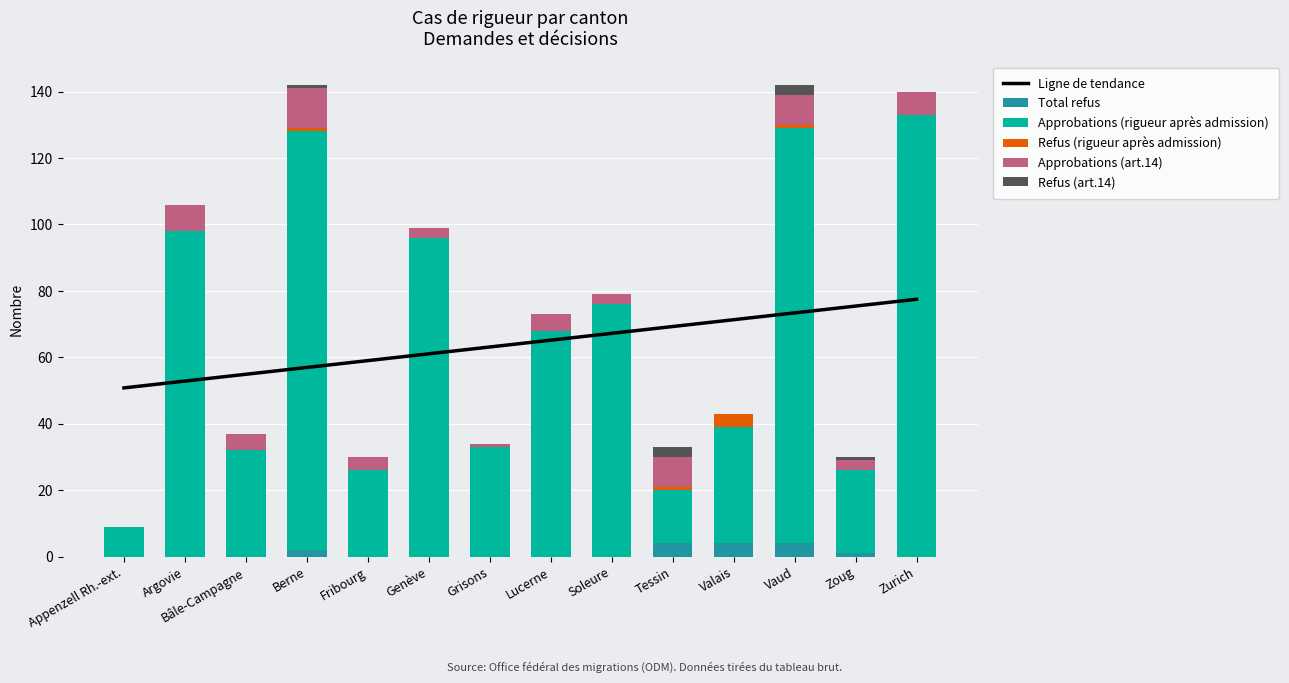

The Ligne de tendance series shows 61.1 at Genève. True or false?

True